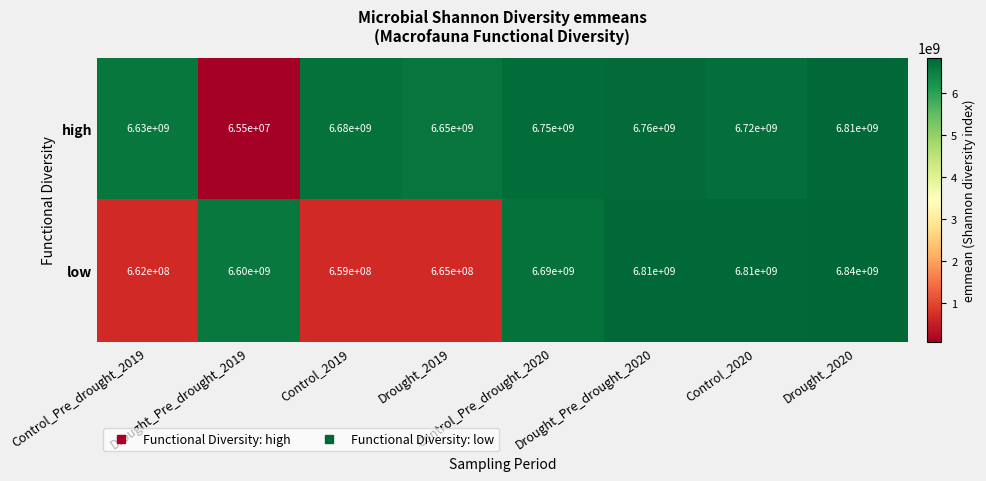

What is the sum of all high values?

47065500000